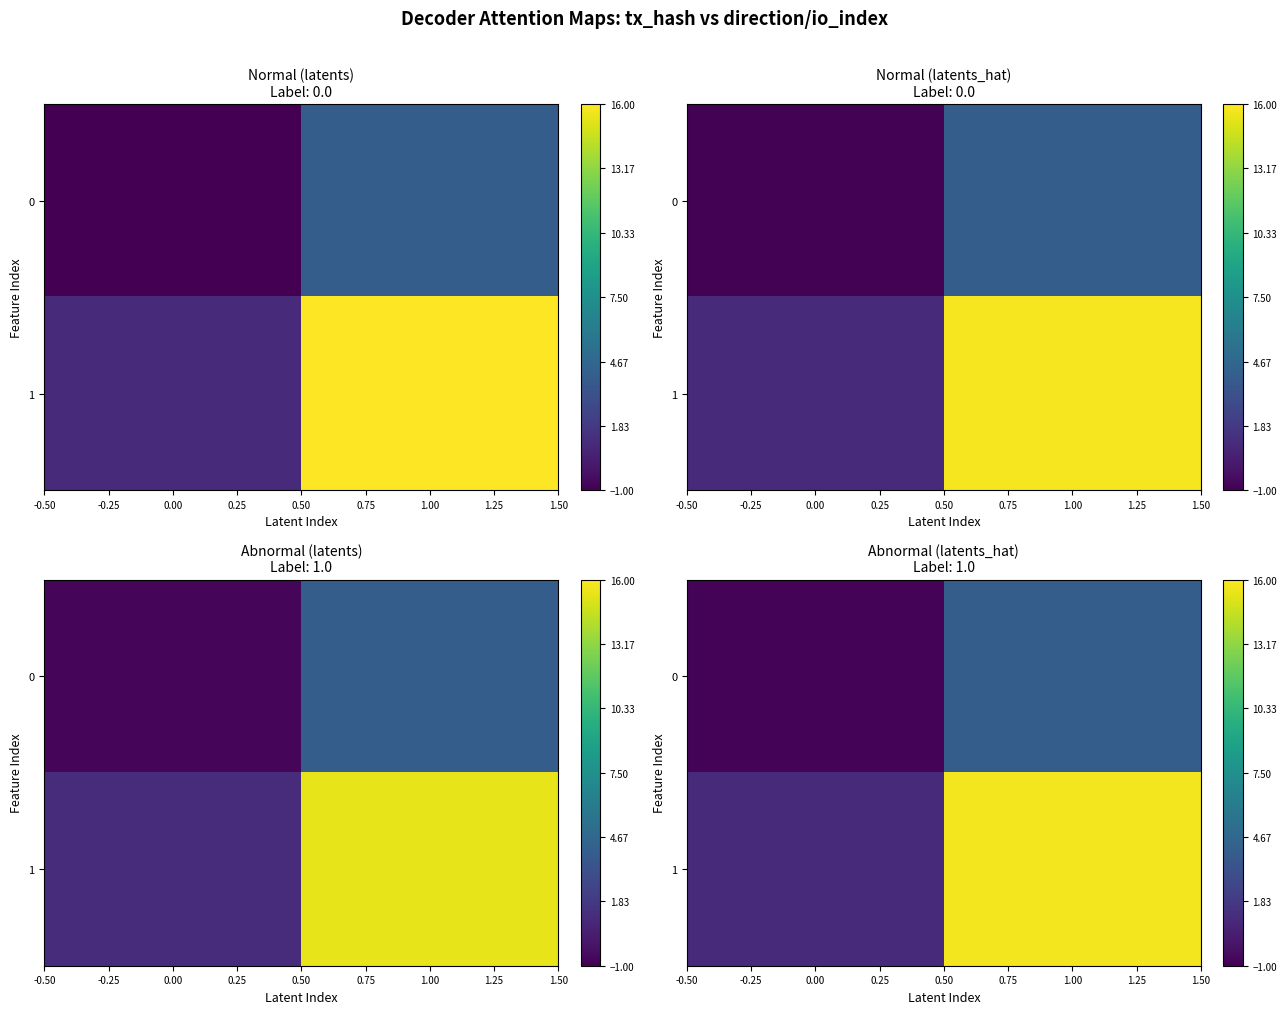

Is the value of 0 at 1.00 greater than the value of 1 at 1.00?

No